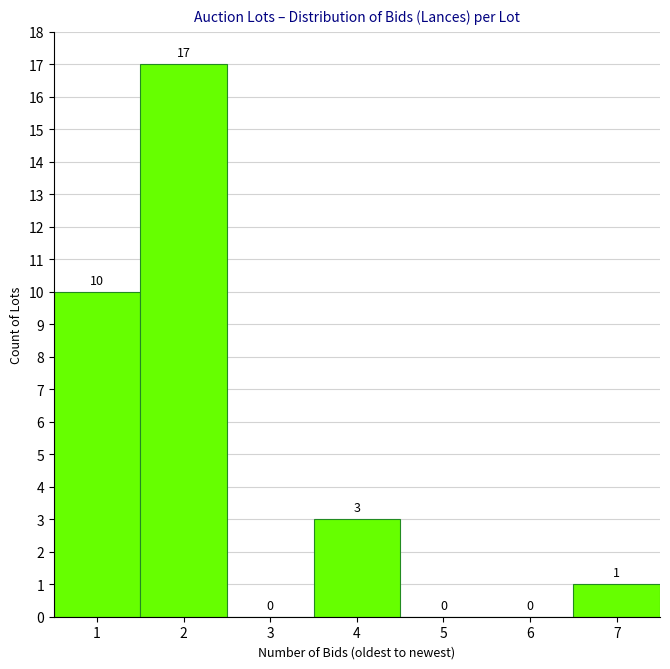

Reading left to right, what are all the values shown in this chart?

1=10	2=17	3=0	4=3	5=0	6=0	7=1